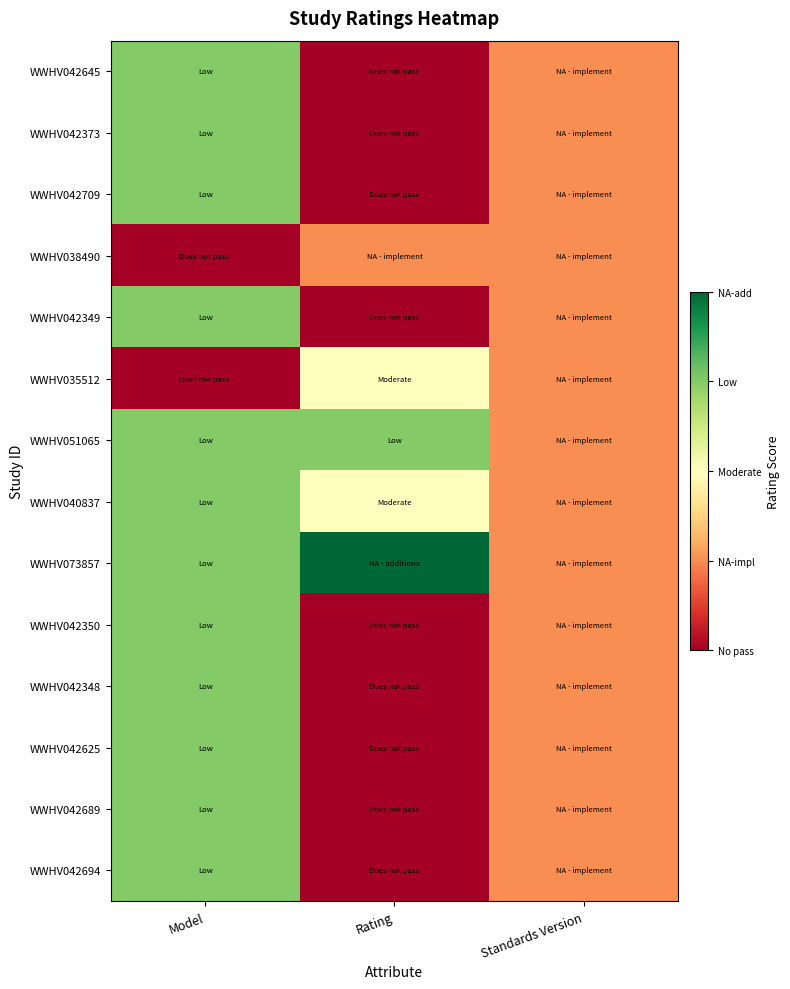

Reading left to right, what are all the values shown in this chart?

WWHV042645: Model=3	Rating=0	Standards Version=1
WWHV042373: Model=3	Rating=0	Standards Version=1
WWHV042709: Model=3	Rating=0	Standards Version=1
WWHV038490: Model=0	Rating=1	Standards Version=1
WWHV042349: Model=3	Rating=0	Standards Version=1
WWHV035512: Model=0	Rating=2	Standards Version=1
WWHV051065: Model=3	Rating=3	Standards Version=1
WWHV040837: Model=3	Rating=2	Standards Version=1
WWHV073857: Model=3	Rating=4	Standards Version=1
WWHV042350: Model=3	Rating=0	Standards Version=1
WWHV042348: Model=3	Rating=0	Standards Version=1
WWHV042625: Model=3	Rating=0	Standards Version=1
WWHV042689: Model=3	Rating=0	Standards Version=1
WWHV042694: Model=3	Rating=0	Standards Version=1